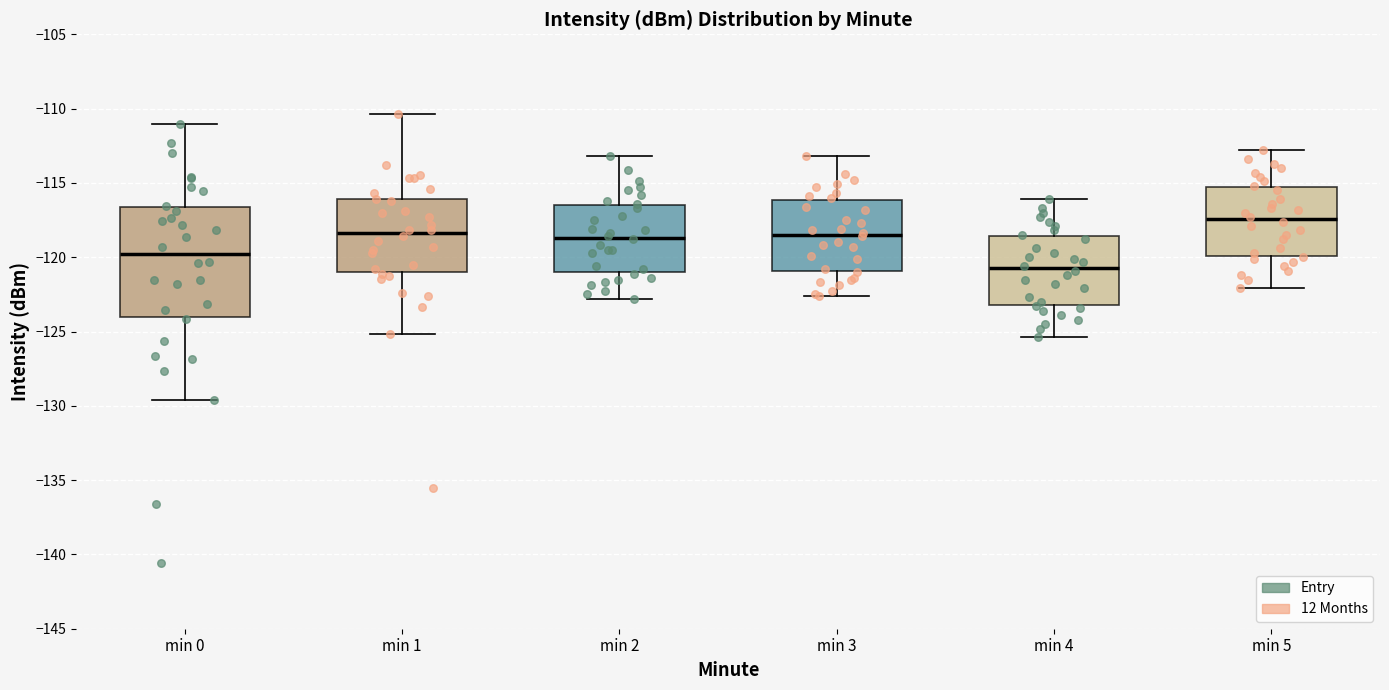

Which box's median line is the lowest?

min 4